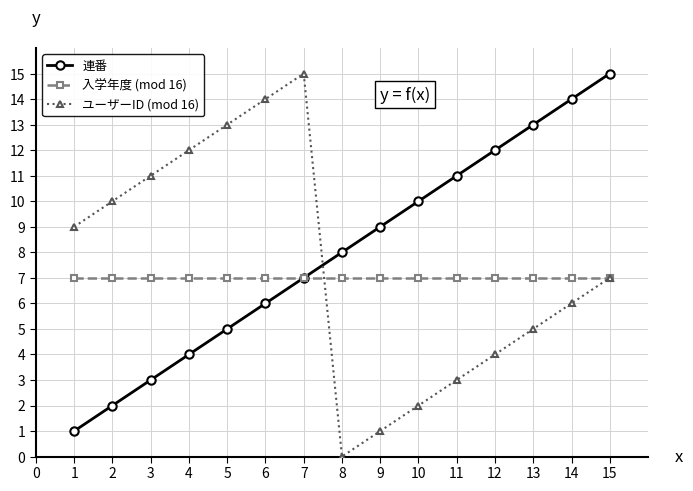

What is the maximum value for 入学年度 (mod 16)?

7